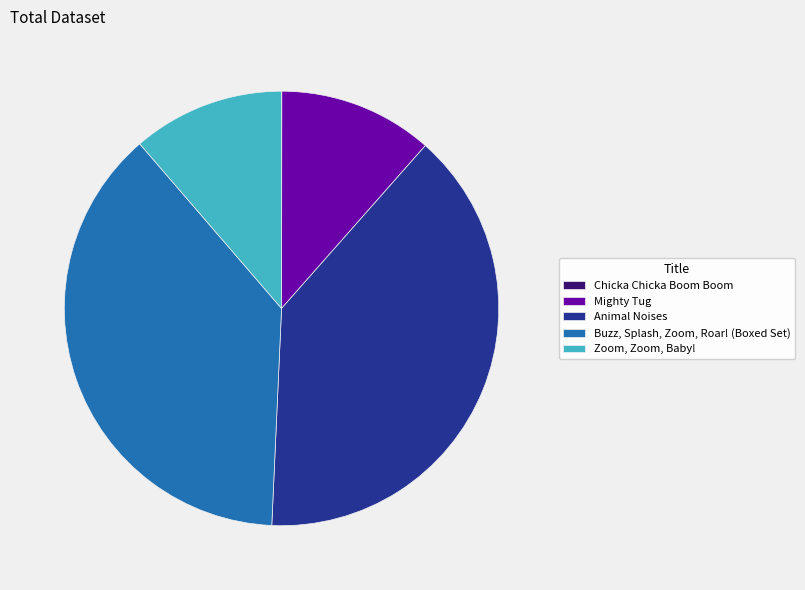

Which category has the biggest portion of the pie?

Animal Noises